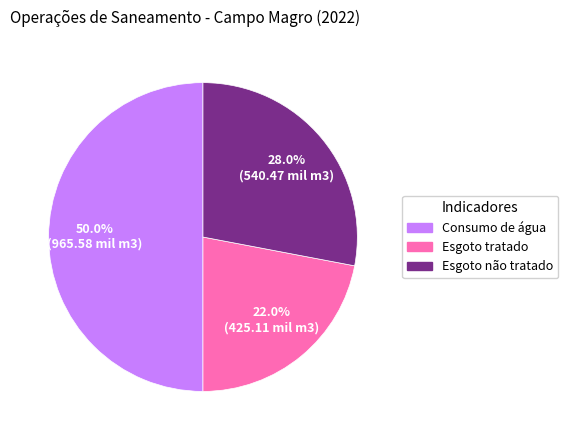

The Consumo de água slice represents 44% of the pie. True or false?

False